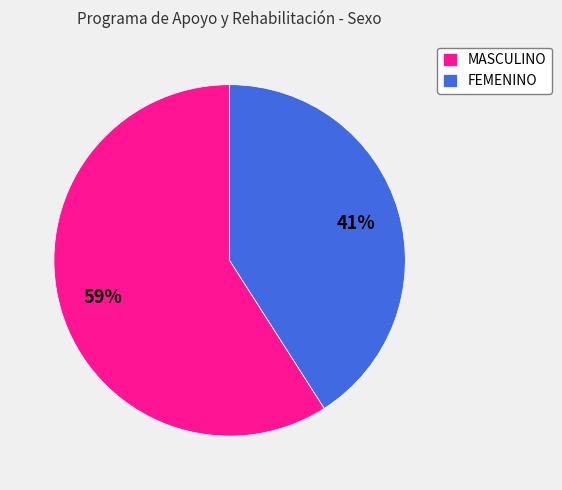

To the nearest percent, what portion does FEMENINO represent?

41%